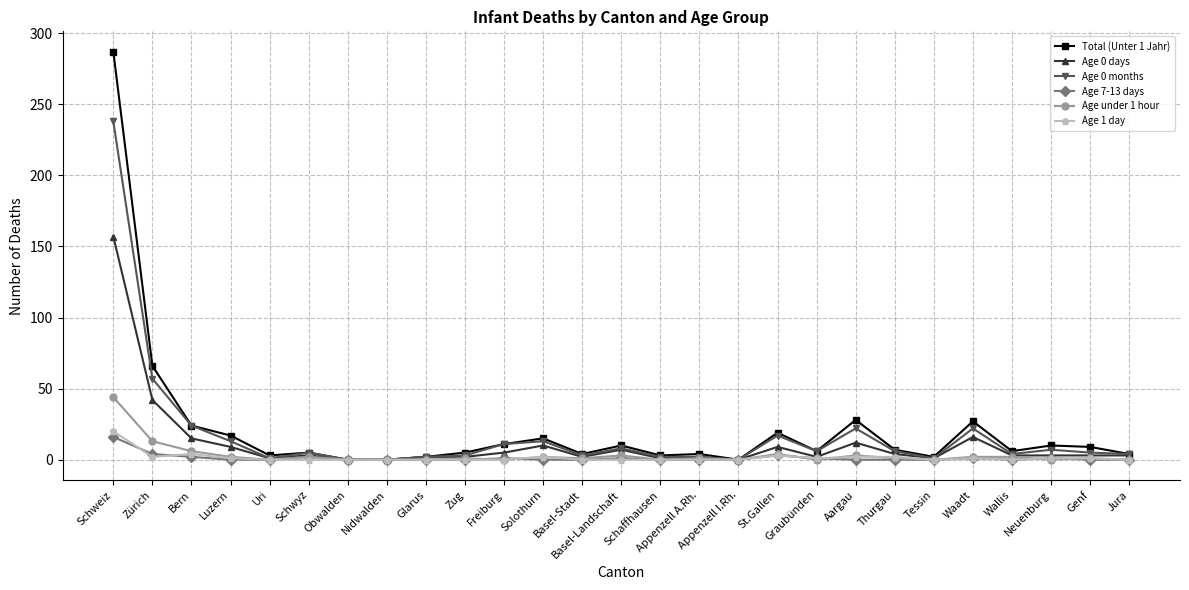

How many lines are shown in the chart?

6